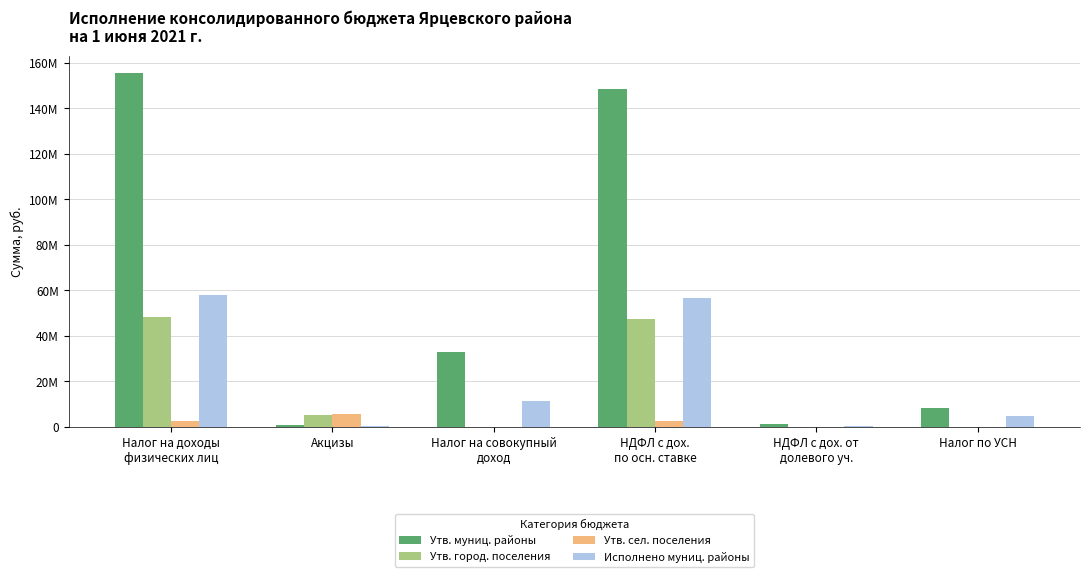

What are all the series names shown in the legend?

Утв. муниц. районы, Утв. город. поселения, Утв. сел. поселения, Исполнено муниц. районы